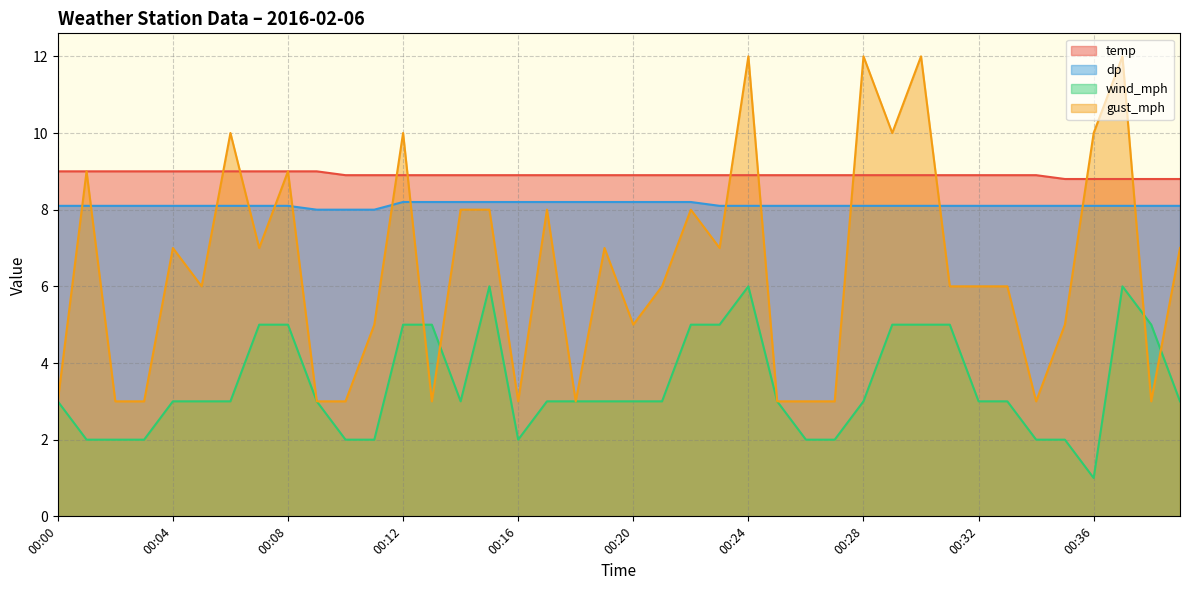

How many intersections are there between wind_mph and gust_mph?

4